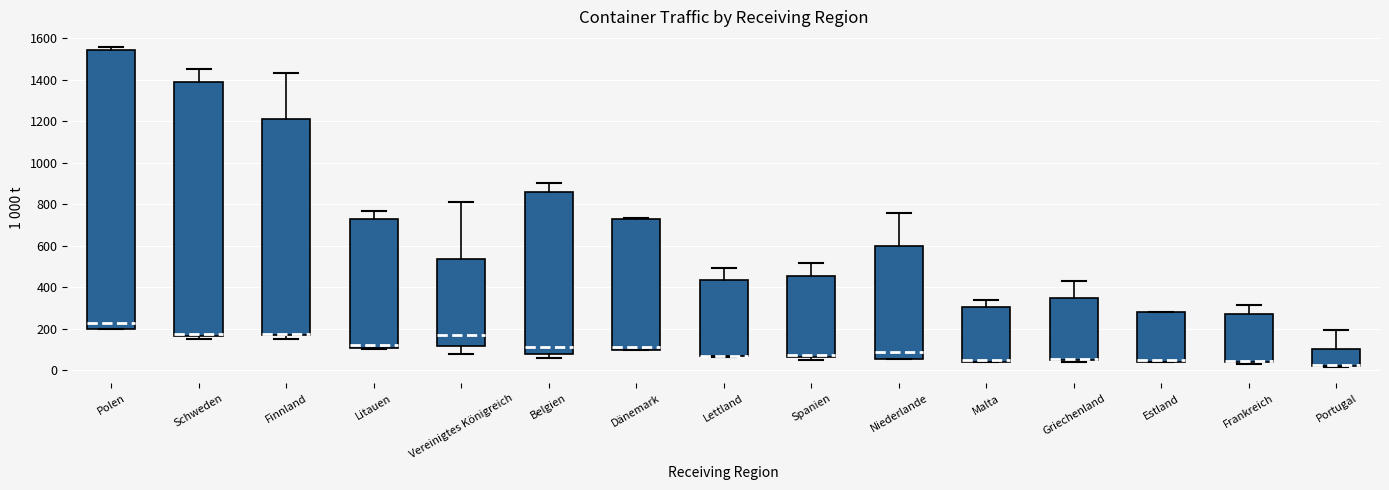

Where is the lower edge of the box for Litauen on the y-axis? The values are not printed on the chart, so give them approximately, as read against the axis.

100